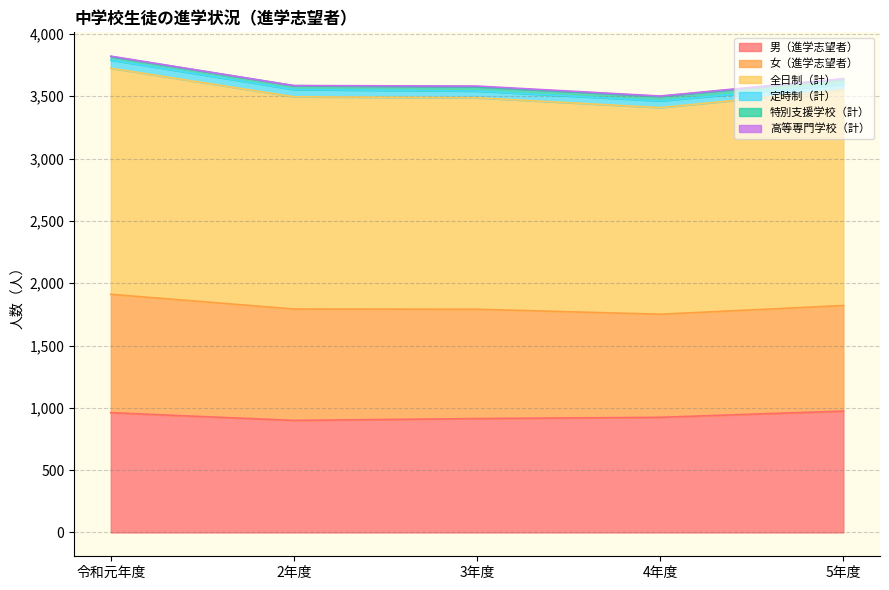

Reading left to right, transcribe all the data shown in this chart.

男（進学志望者）: 961	899	914	924	974
女（進学志望者）: 950	894	877	827	847
全日制（計）: 1814	1703	1697	1658	1731
定時制（計）: 66	58	54	54	45
特別支援学校（計）: 28	31	34	36	41
高等専門学校（計）: 3	1	6	3	4